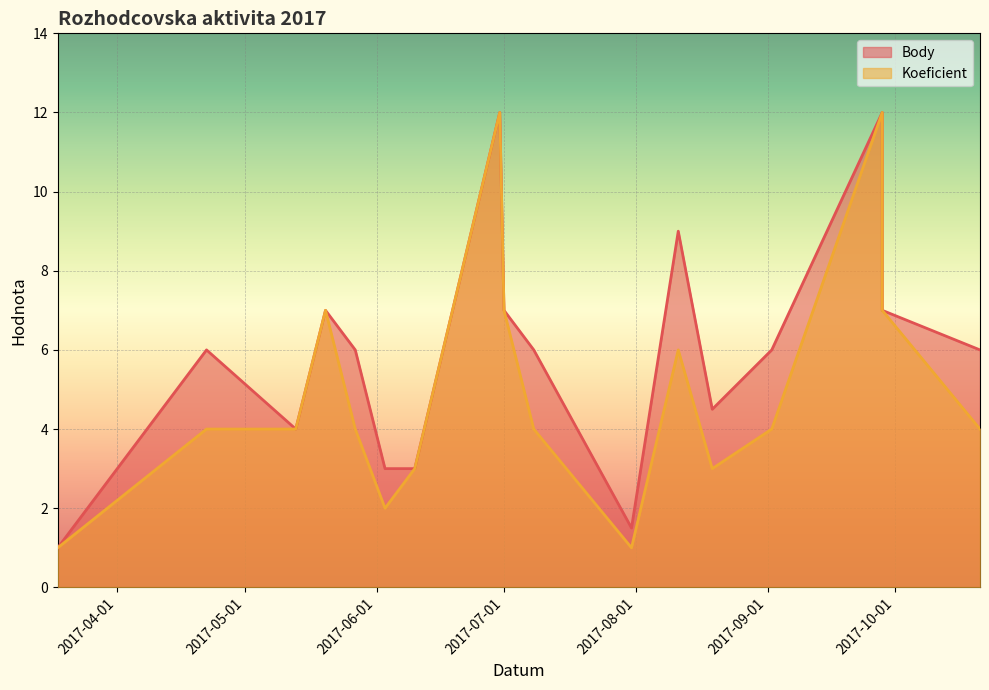

Reading left to right, list all the values displayed in this chart.

Body: 2017-03-18=1.0	2017-04-22=6.0	2017-05-13=4.0	2017-05-20=7.0	2017-05-27=6.0	2017-06-03=3.0	2017-06-10=3.0	2017-06-30=12.0	2017-07-01=7.0	2017-07-08=6.0	2017-07-31=1.5	2017-08-11=9.0	2017-08-19=4.5	2017-09-02=6.0	2017-09-28=12.0	2017-09-28=7.0	2017-10-21=6.0
Koeficient: 2017-03-18=1.0	2017-04-22=4.0	2017-05-13=4.0	2017-05-20=7.0	2017-05-27=4.0	2017-06-03=2.0	2017-06-10=3.0	2017-06-30=12.0	2017-07-01=7.0	2017-07-08=4.0	2017-07-31=1.0	2017-08-11=6.0	2017-08-19=3.0	2017-09-02=4.0	2017-09-28=12.0	2017-09-28=7.0	2017-10-21=4.0